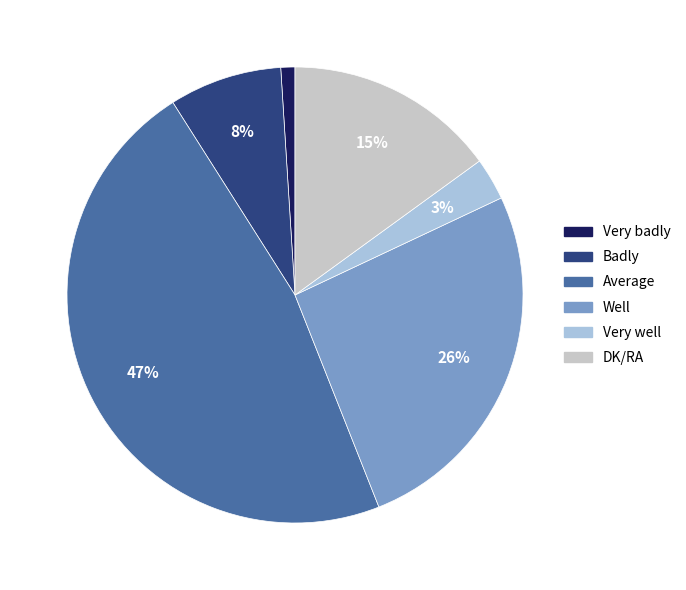

Which slice is the largest?

Average